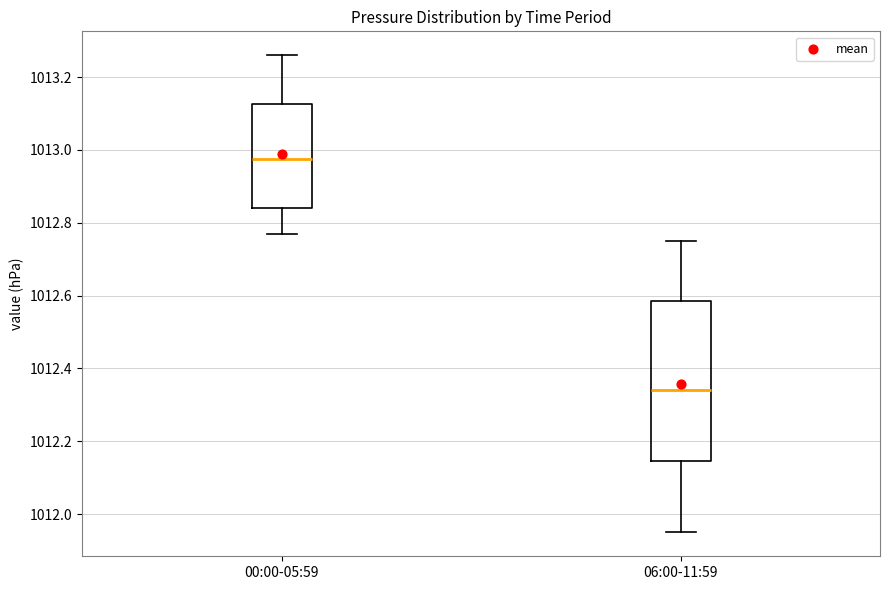

Reading left to right, transcribe this box plot: for each box, give where its median line is, the range the box spans, and where its two whiskers end, as read against the y-axis. The values are not printed on the chart, so give them approximately, as read against the axis.

00:00-05:59: median 1012.98, box 1012.84 to 1013.12, whiskers 1012.78 to 1013.26
06:00-11:59: median 1012.34, box 1012.14 to 1012.58, whiskers 1011.96 to 1012.76